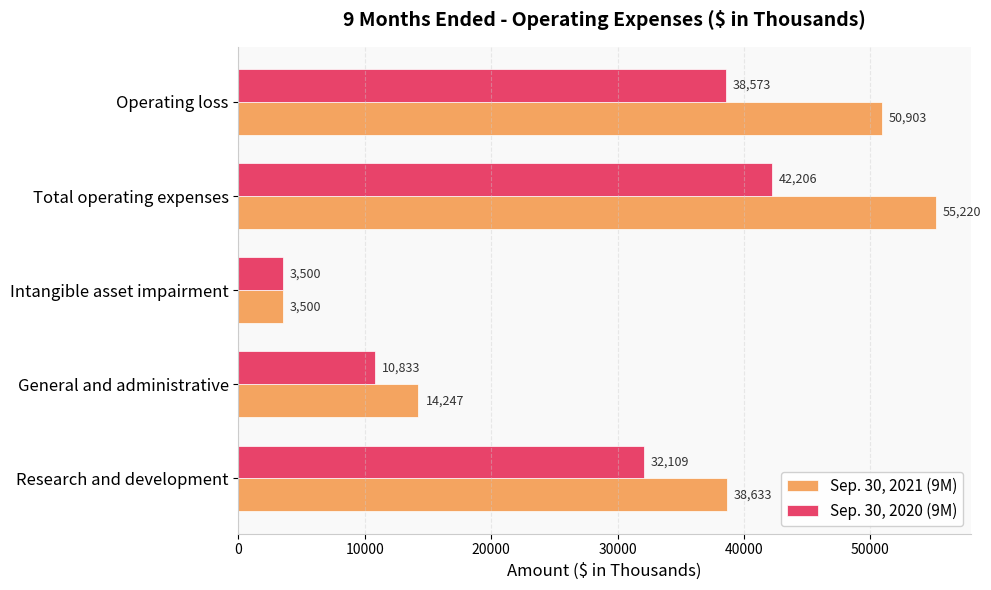

Rank the categories by Sep. 30, 2021 (9M) value from highest to lowest.

Total operating expenses, Operating loss, Research and development, General and administrative, Intangible asset impairment